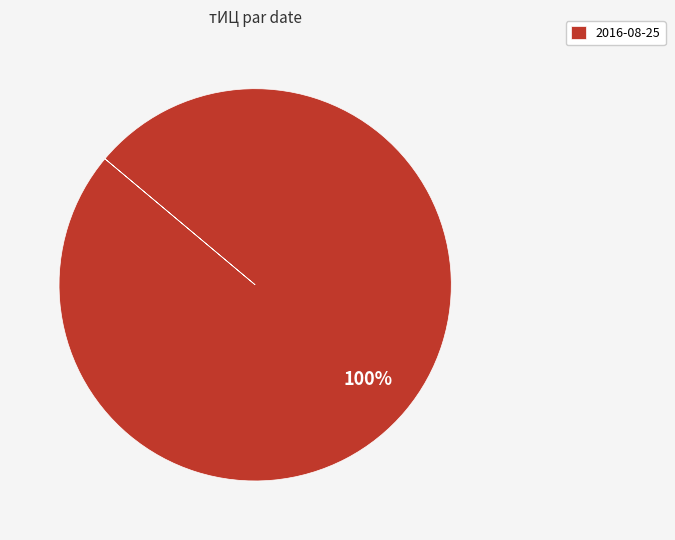

True or false: 2016-08-25 accounts for 100% of the total.

True